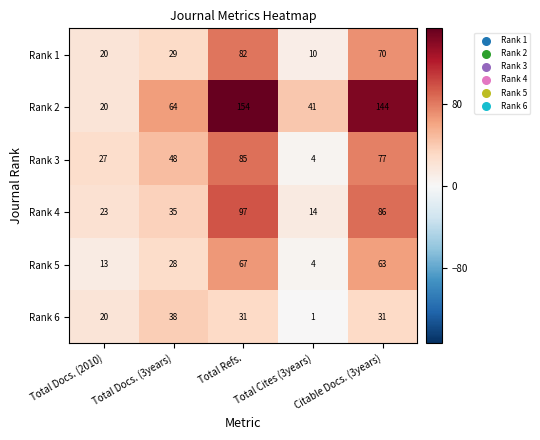

Which series has the largest total across all categories?

Rank 2